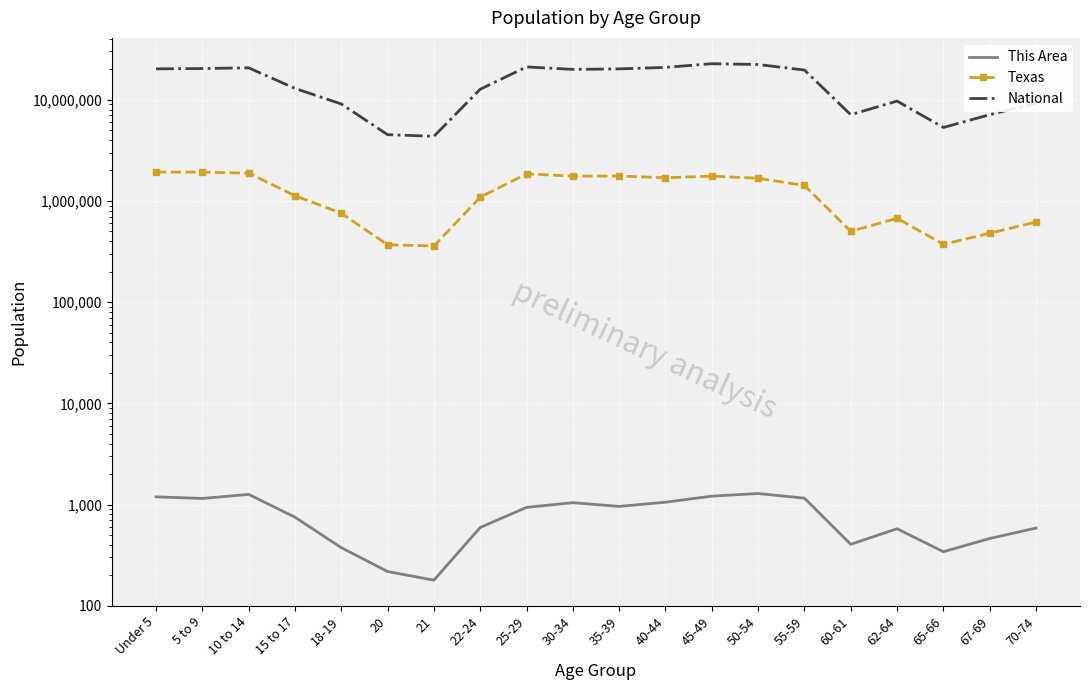

How many data points in Texas are above 1422924?

9